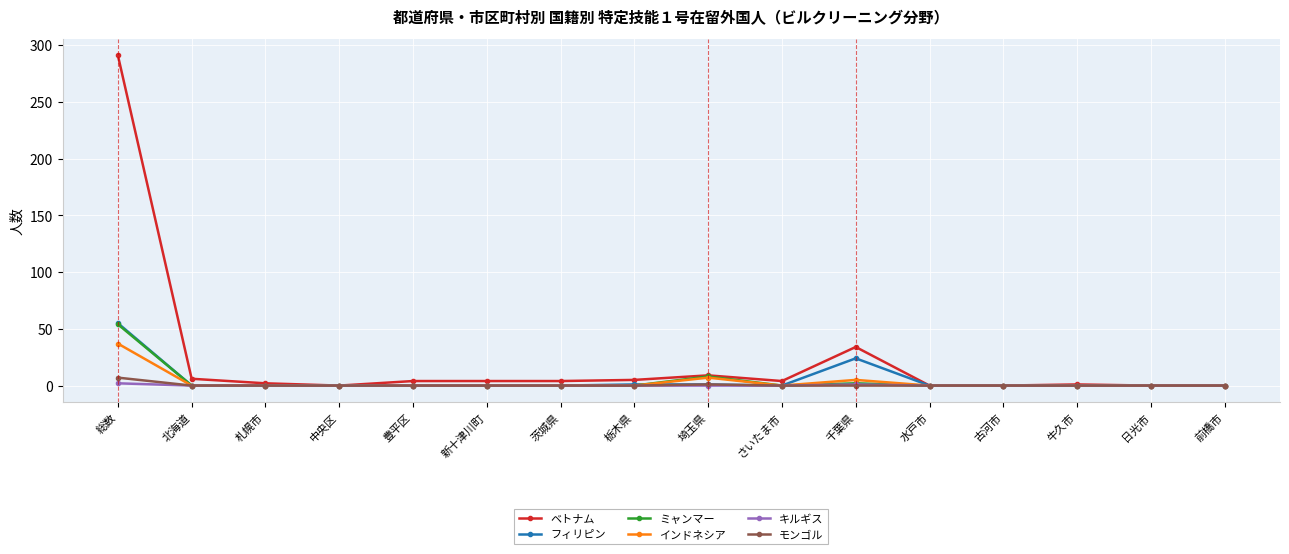

Which label corresponds to the largest value in the chart?

総数